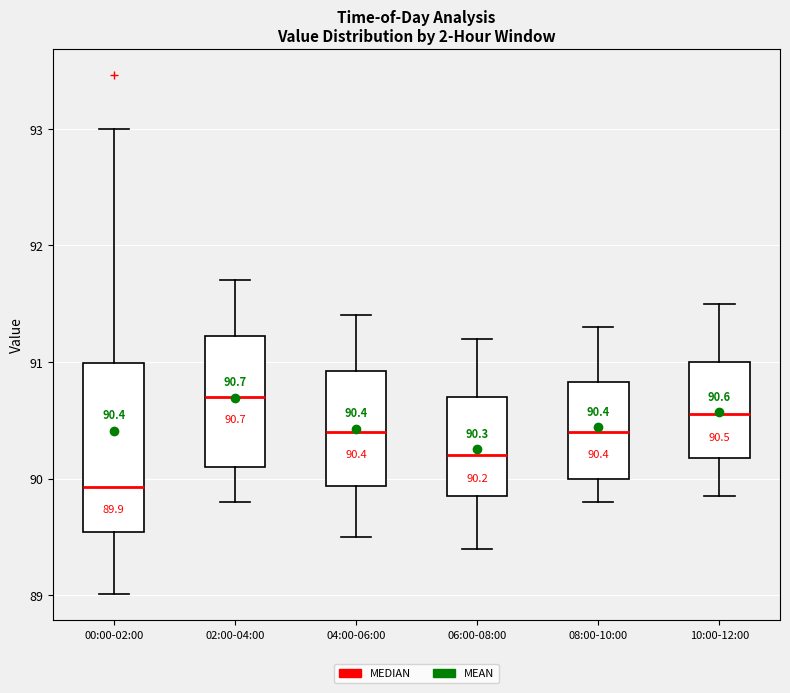

Which box is the tallest, from its lower edge to its upper edge?

00:00-02:00